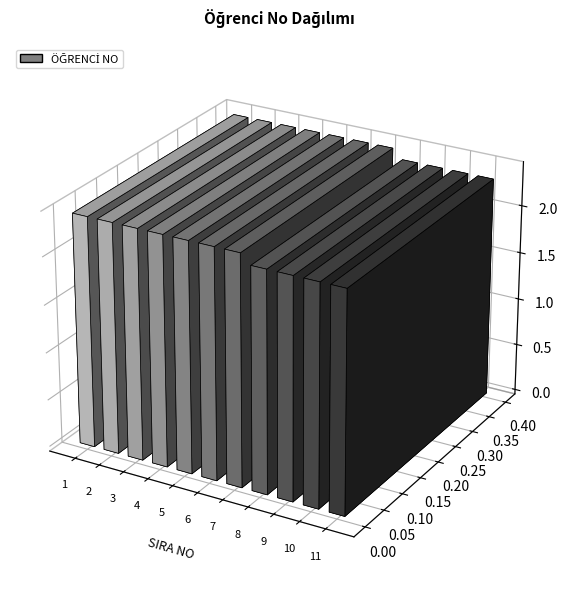

Rank the categories by value from lowest to highest.

8, 9, 10, 11, 1, 2, 3, 4, 5, 6, 7